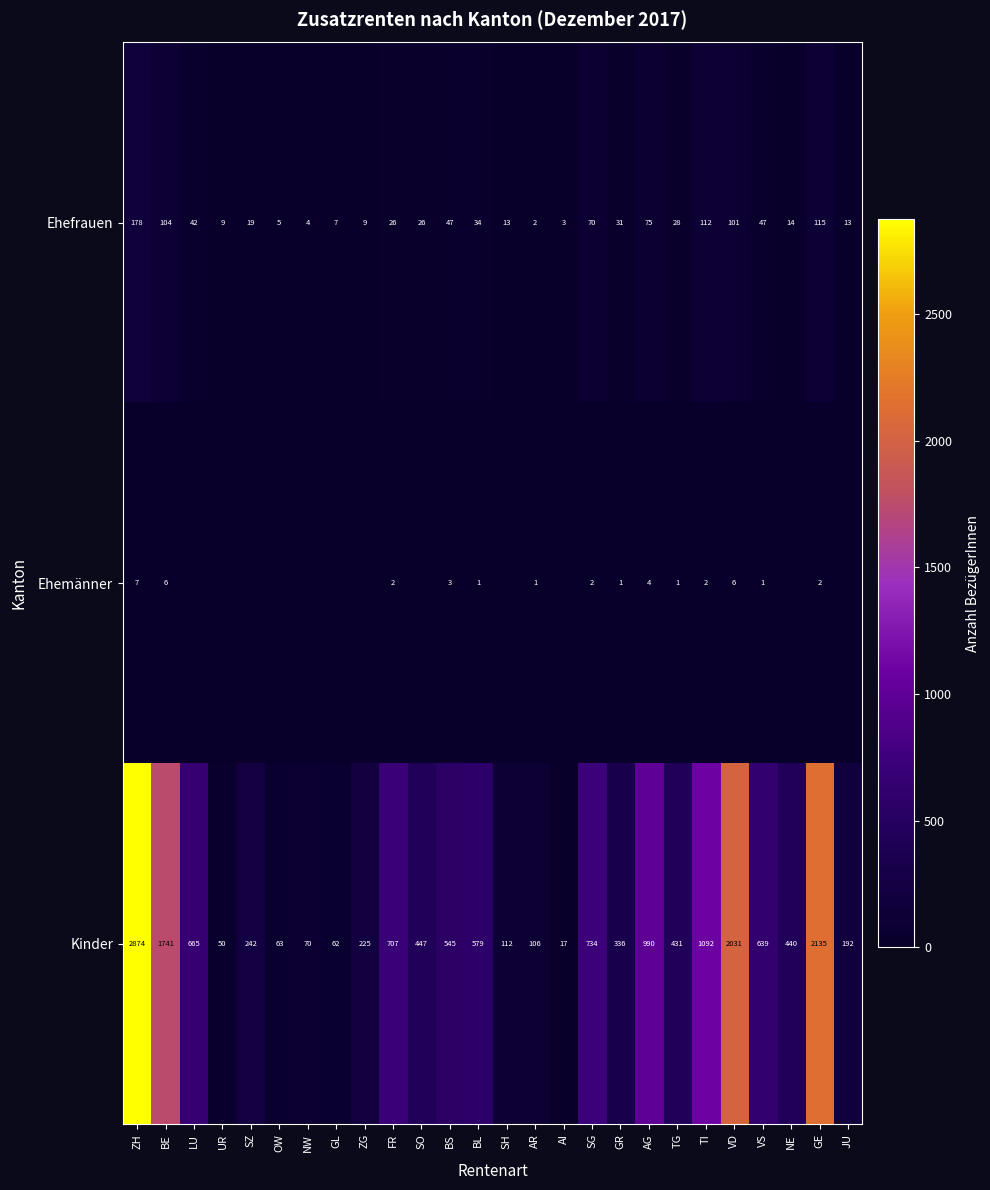

At which category is the sum across all series the highest?

ZH